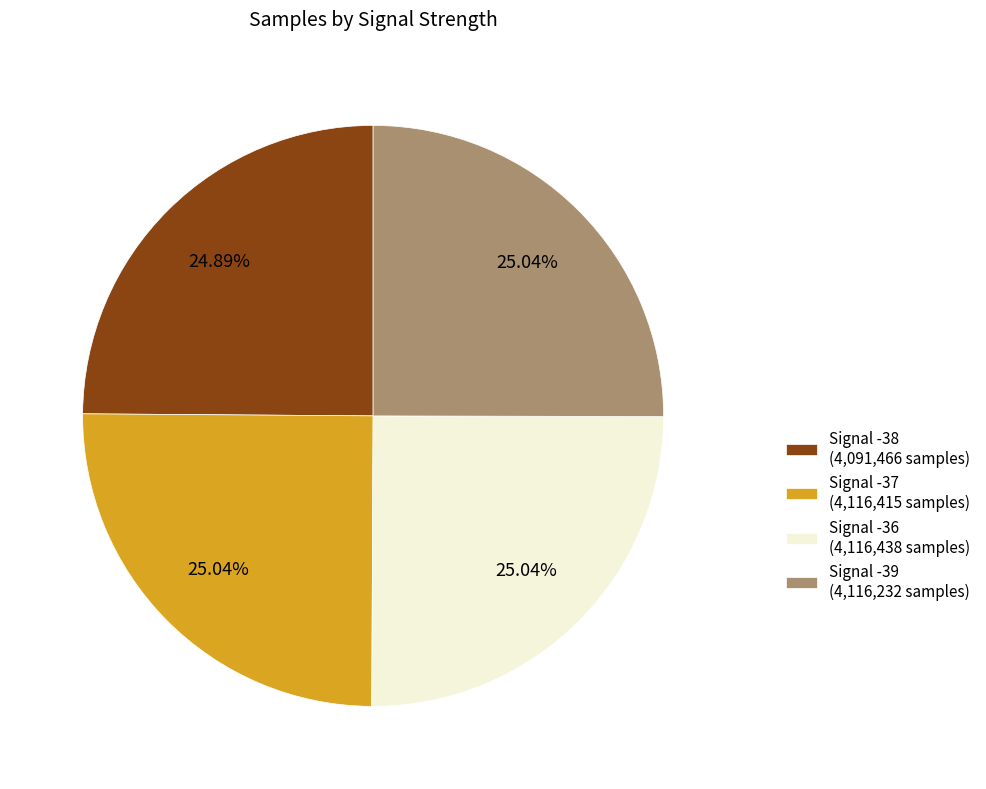

Is there a majority slice in this chart?

No